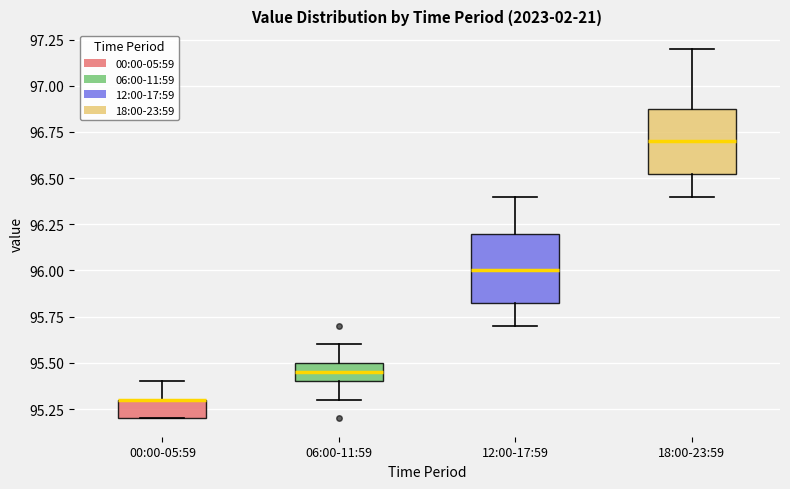

Where does the lower whisker of the box for 18:00-23:59 end on the y-axis? The values are not printed on the chart, so give them approximately, as read against the axis.

96.40